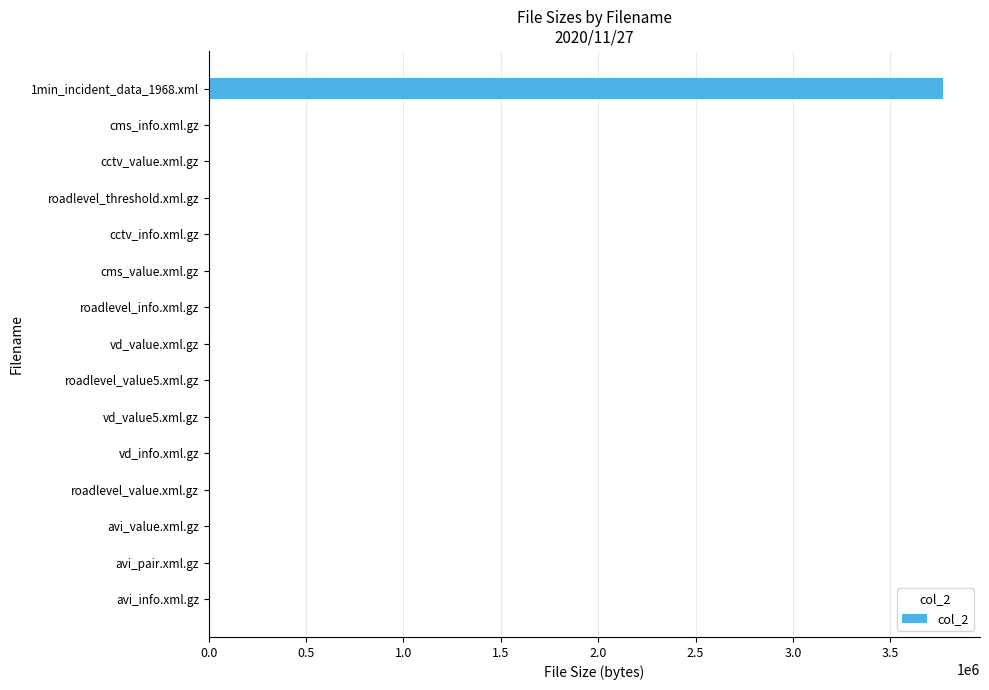

What is the maximum value shown in the chart?

3772432